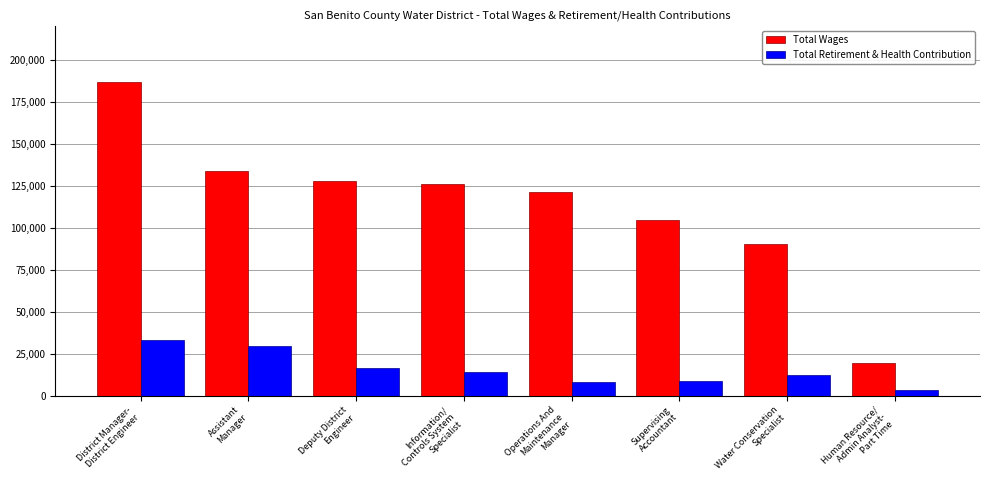

Is the value of Total Retirement & Health Contribution at Information/
Controls System
Specialist greater than the value of Total Wages at Deputy District
Engineer?

No